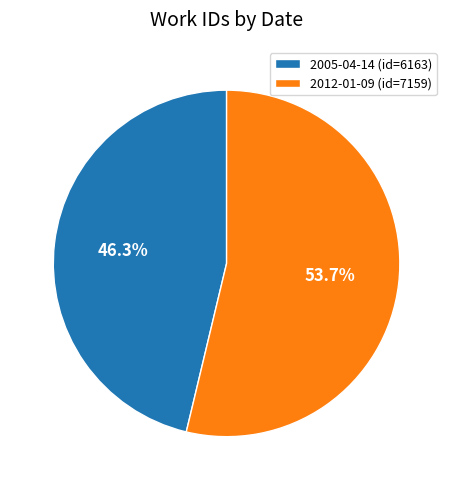

Combined, do 2012-01-09 and 2005-04-14 account for over 50%?

Yes